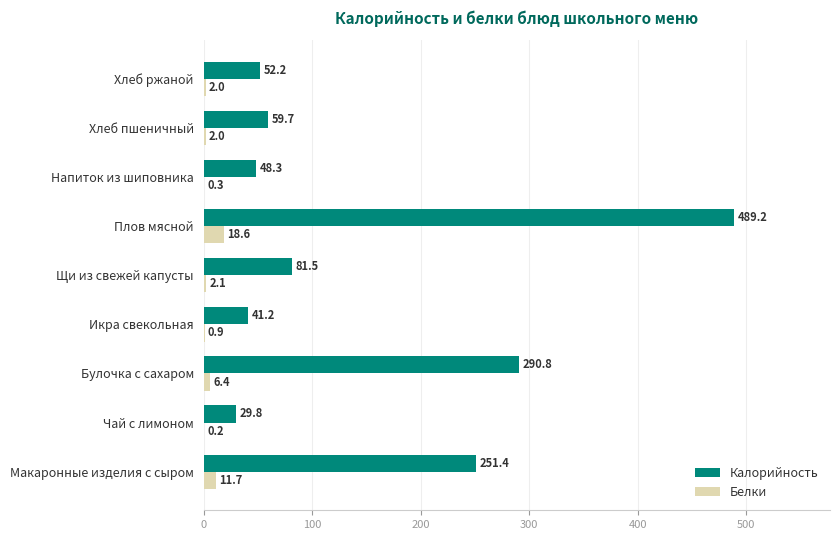

The Белки series shows 6.4 at Булочка с сахаром. True or false?

True